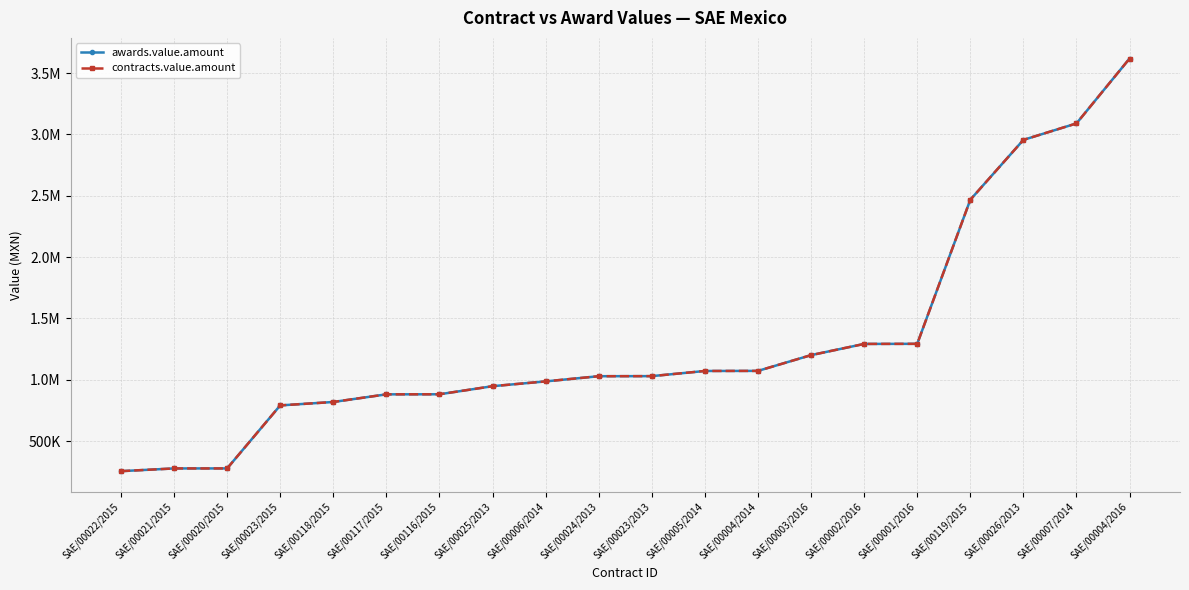

True or false: contracts.value.amount and awards.value.amount intersect in this chart.

False